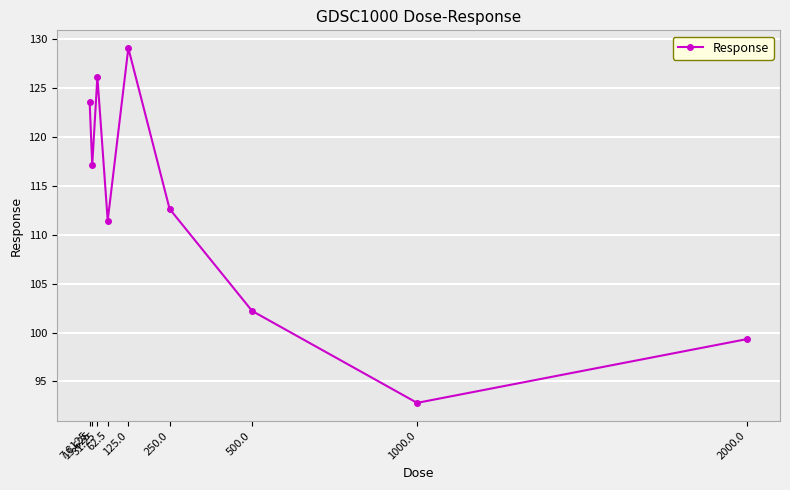

Reading left to right, what are all the values shown in this chart?

7.8125=123.5	15.625=117.1	31.25=126.1	62.5=111.4	125.0=129.1	250.0=112.6	500.0=102.2	1000.0=92.8	2000.0=99.3